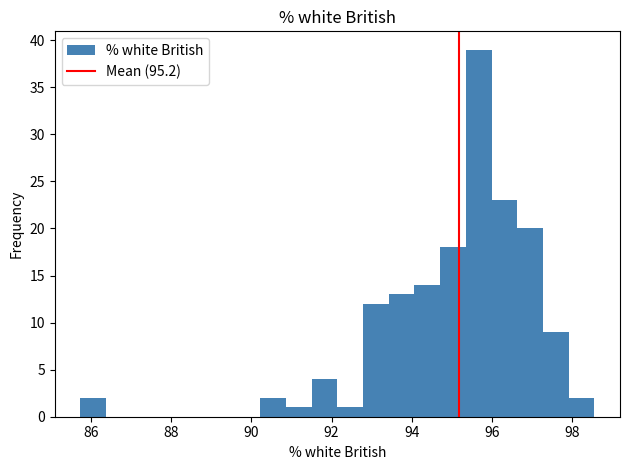

Read against the x-axis, roughly where is the centre of the tallest bar?

95.6